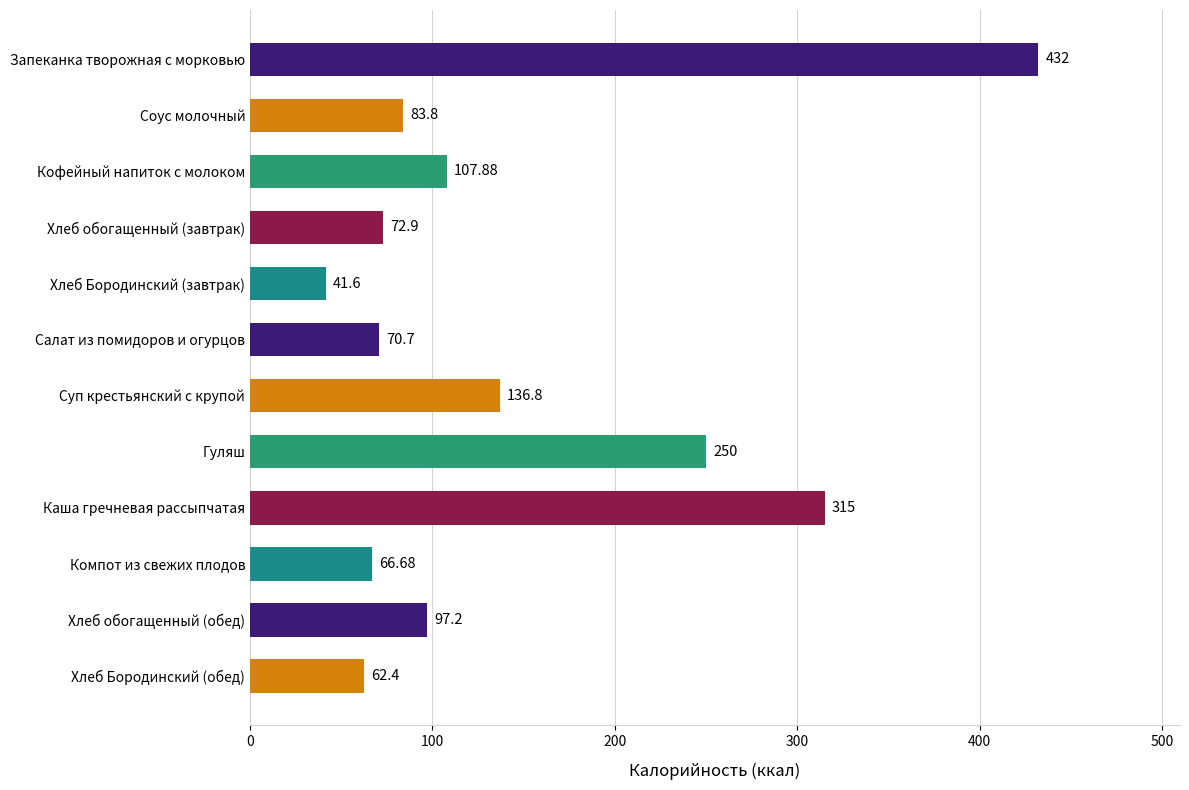

What is the label of the 8th bar from the bottom?

Хлеб Бородинский (завтрак)